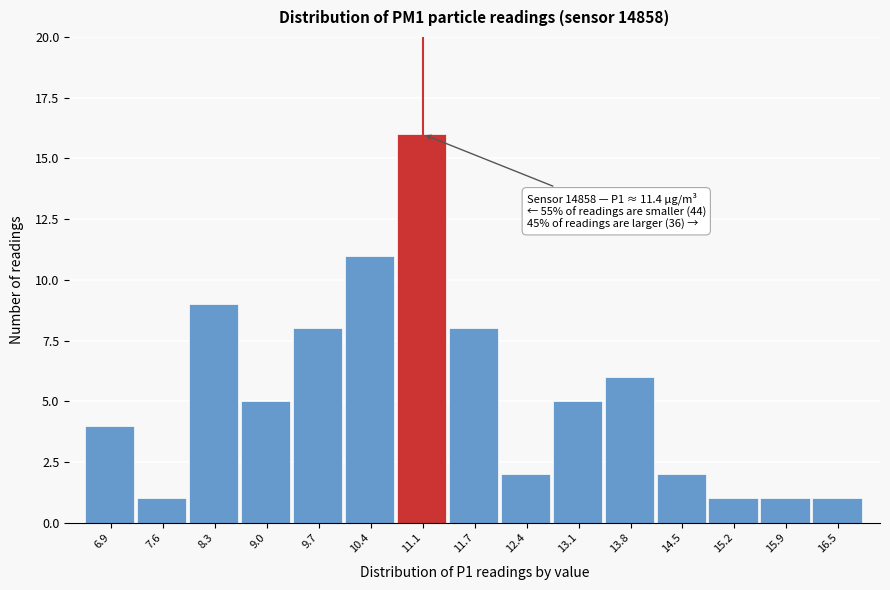

Reading left to right, extract all data points from this chart.

6.9=4	7.6=1	8.3=9	9.0=5	9.7=8	10.4=11	11.1=16	11.7=8	12.4=2	13.1=5	13.8=6	14.5=2	15.2=1	15.9=1	16.5=1